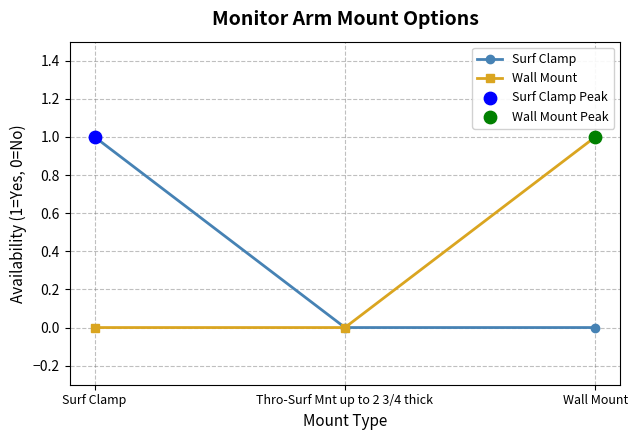

Which series changed the most between Thro-Surf Mnt up to 2 3/4 thick and Wall Mount?

Wall Mount